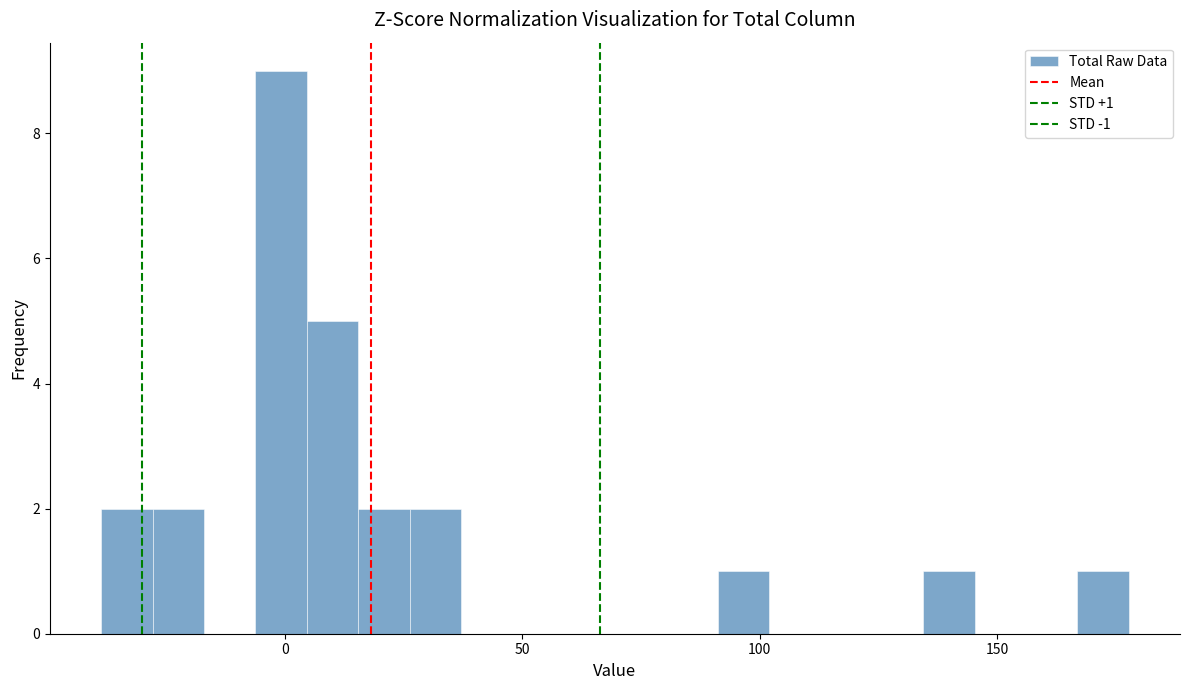

Around what value on the x-axis is the tallest bar? Give the approximate position of its centre, as read against the axis.

0